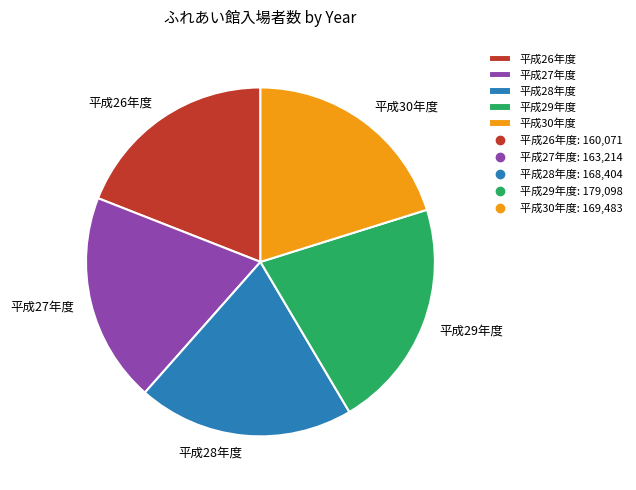

Is it true that 平成29年度 is 21% of the pie?

True